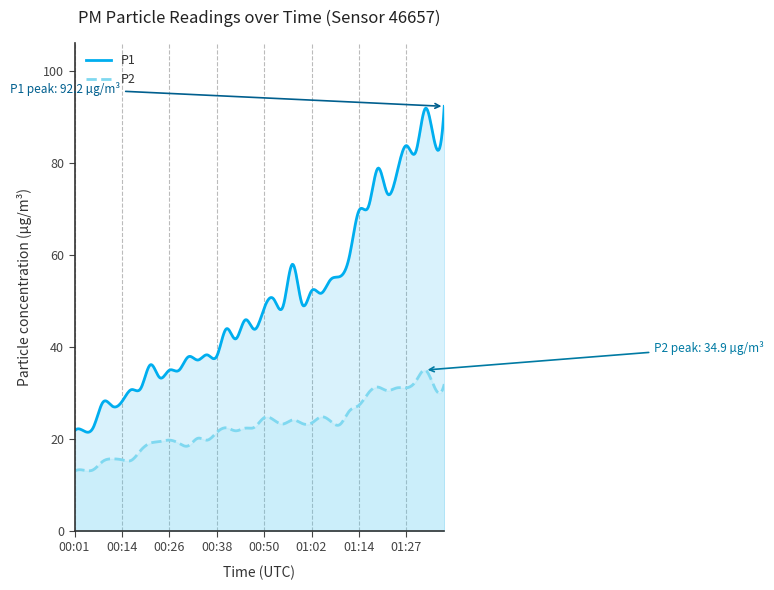

What are all the series names shown in the legend?

P1, P2